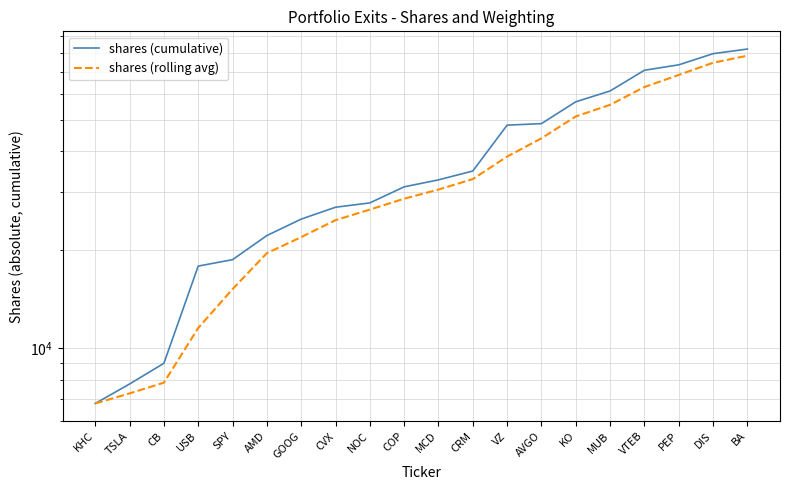

What is the value of the shares (rolling avg) point at the 20th from the left?

78433.0